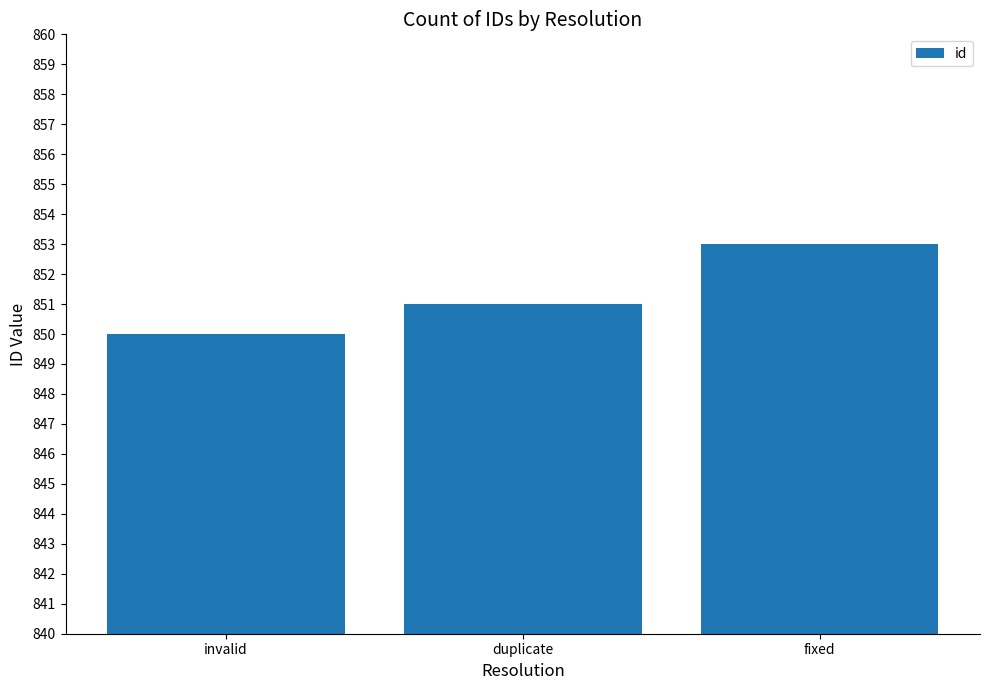

Read the value at invalid.

850